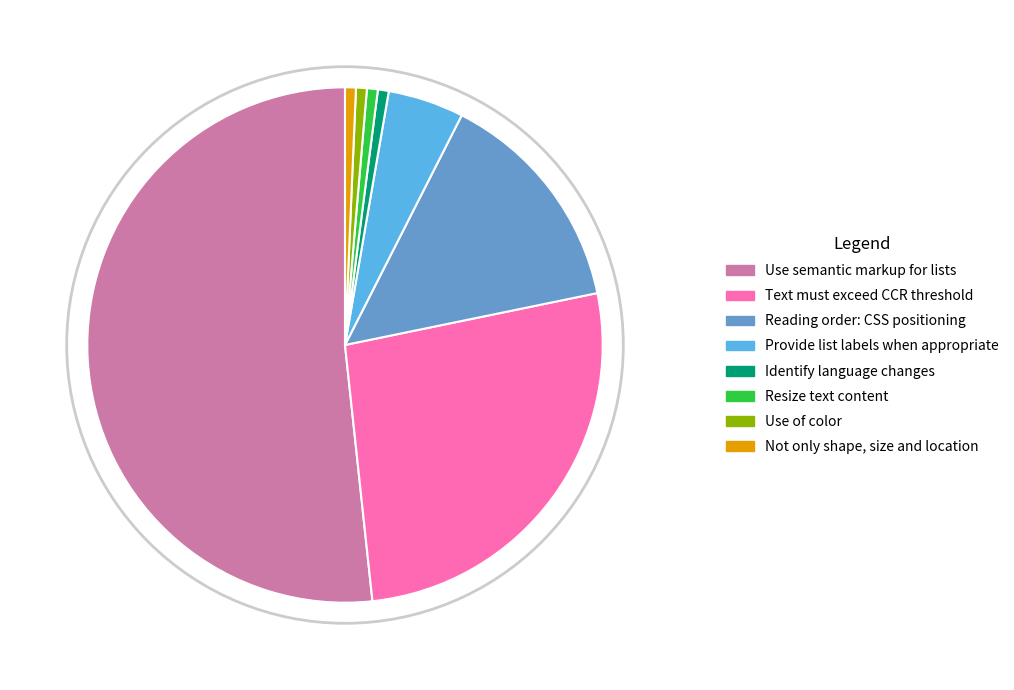

What is the ratio of the value at Use of color to the value at Not only shape, size and location?

1.0